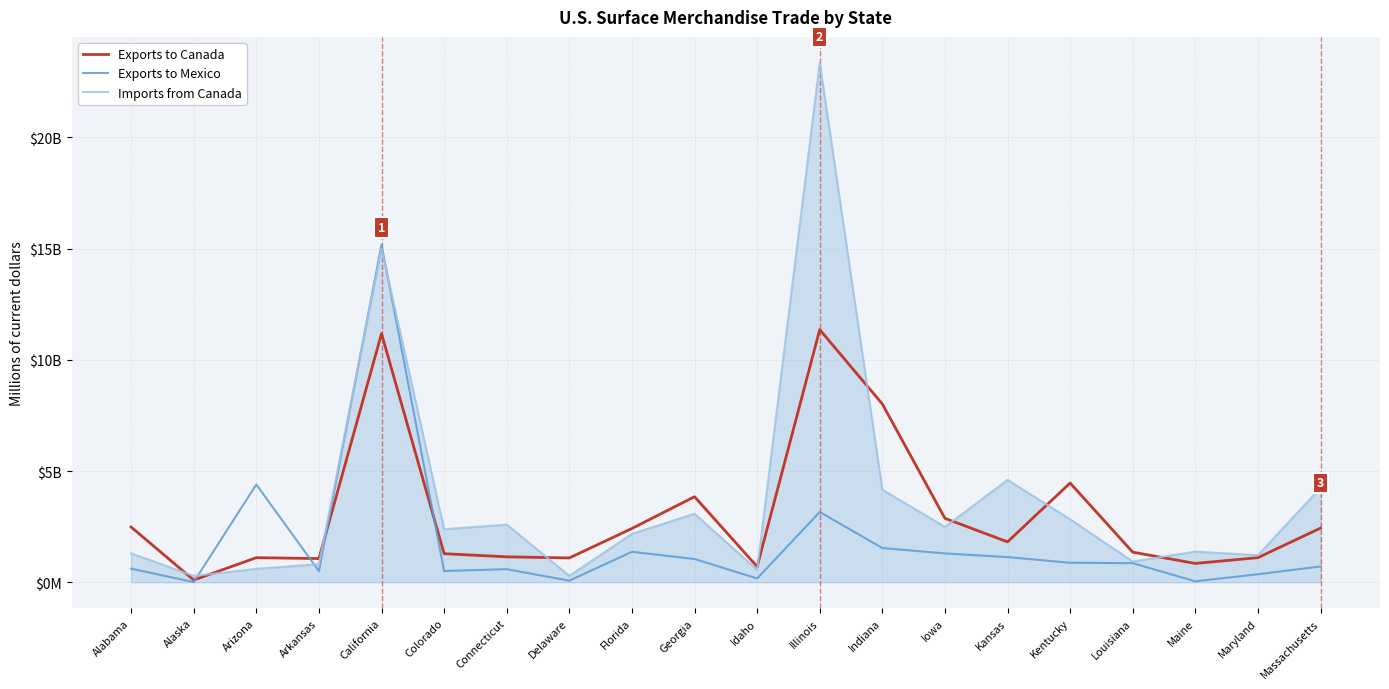

What is the smallest value displayed?

7